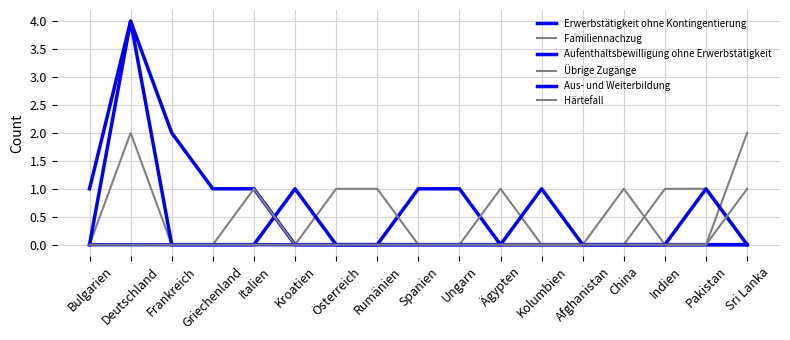

What is the difference between the second highest and second lowest values in the Erwerbstätigkeit ohne Kontingentierung series?

2